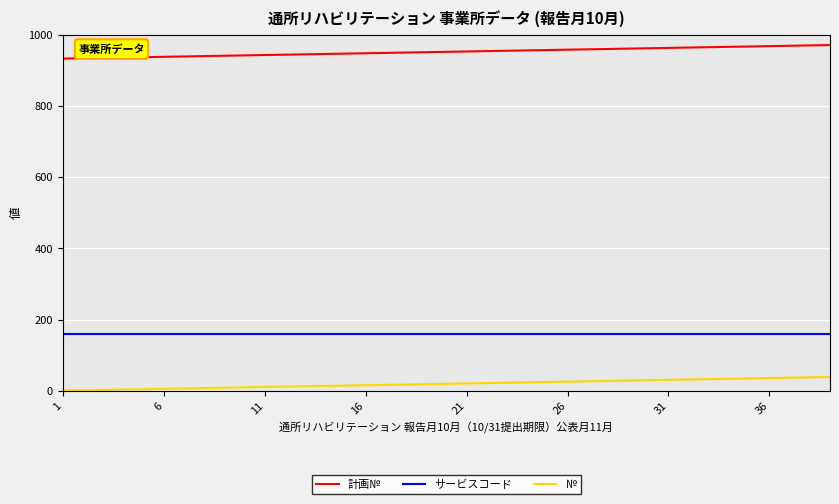

What is the greatest value displayed?

971